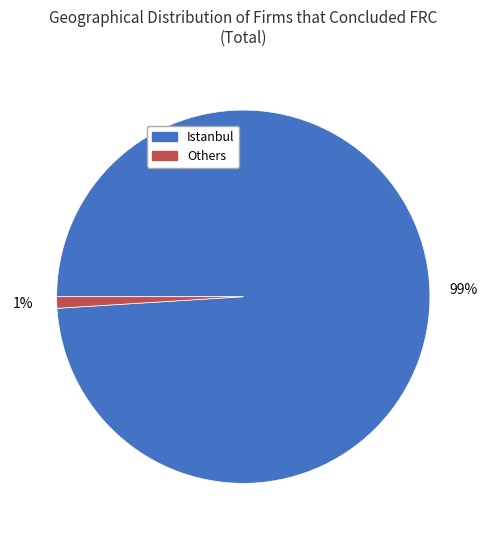

Is there any slice that represents more than half of the pie?

Yes